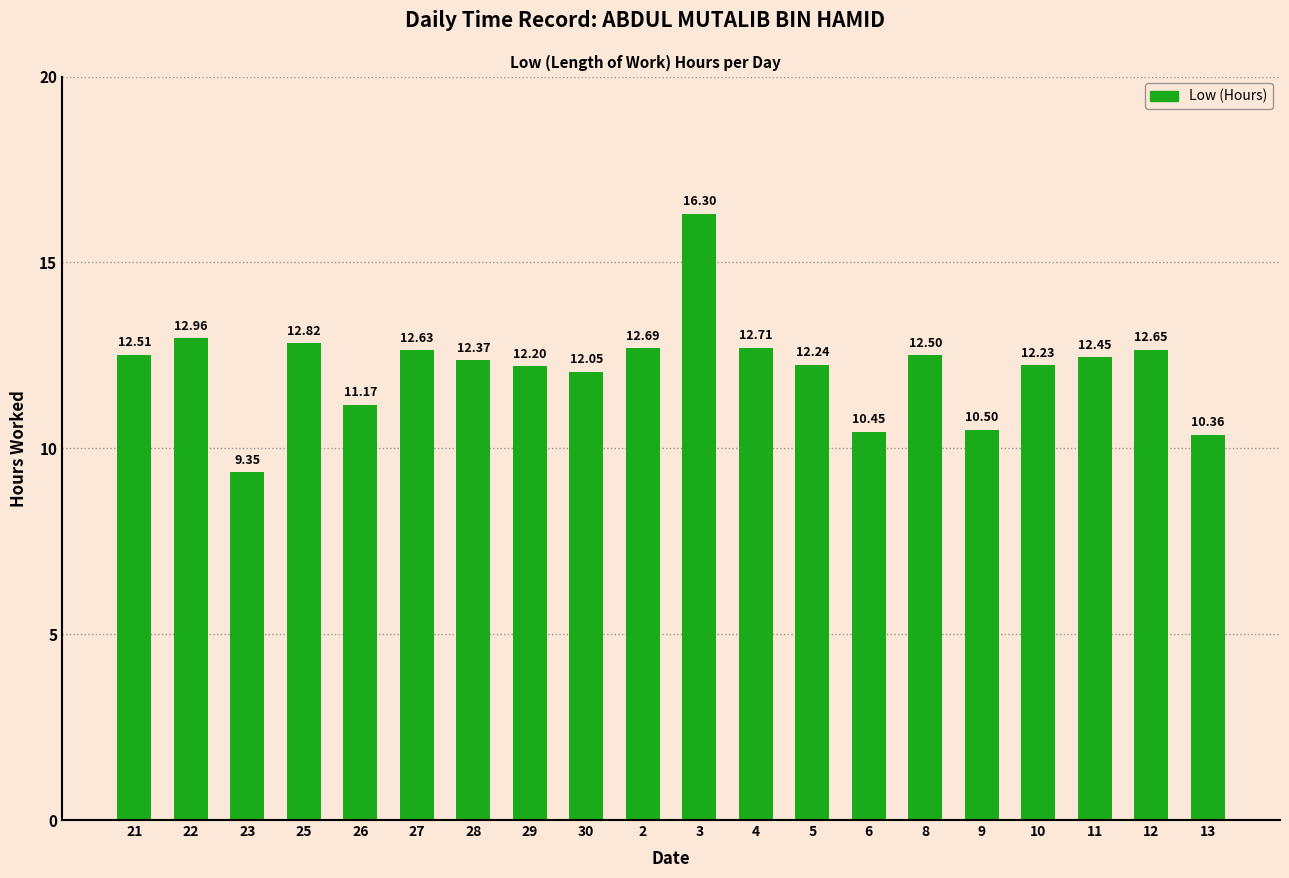

At which category does the chart reach its minimum across all series?

23